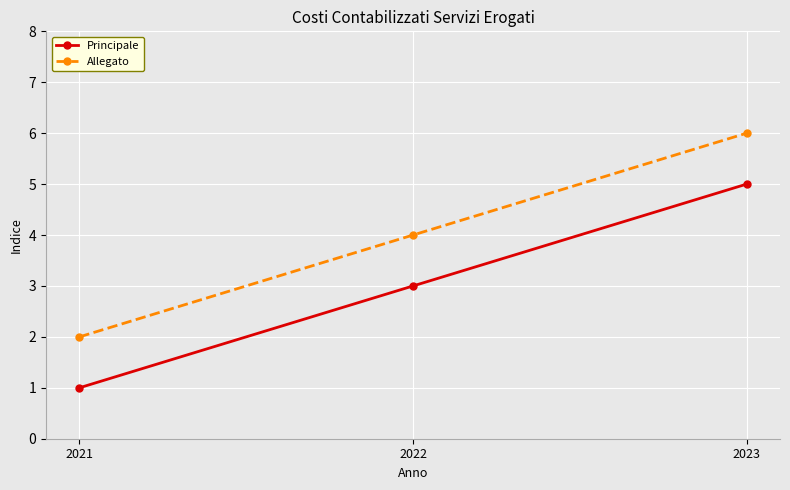

What is the difference between the maximum and minimum values in the Allegato series?

4